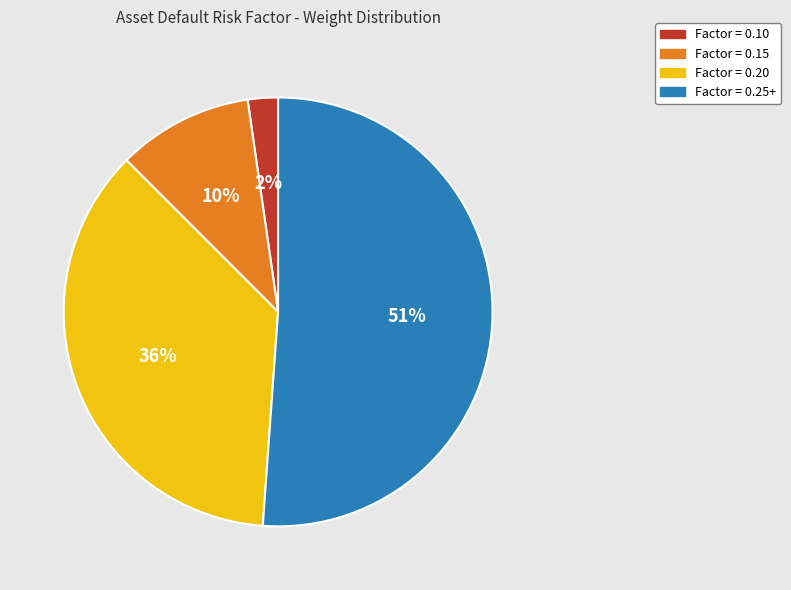

Does any single category account for the majority?

Yes